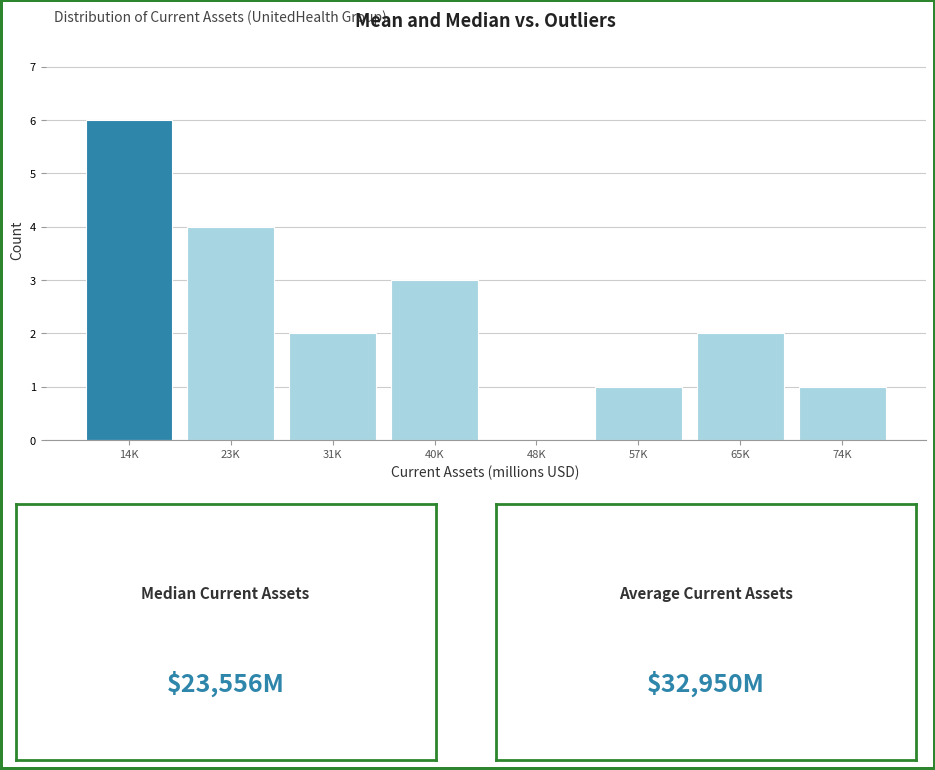

Reading right to left, what are all the values shown in this chart?

74K=1	65K=2	57K=1	48K=0	40K=3	31K=2	23K=4	14K=6